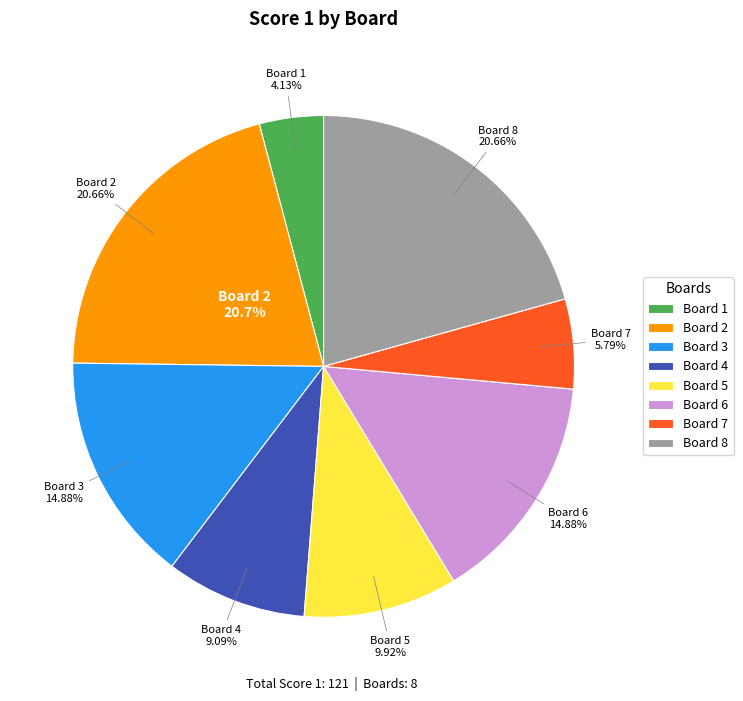

To the nearest percent, what is the difference between the 6 and 4 slice percentages?

6%